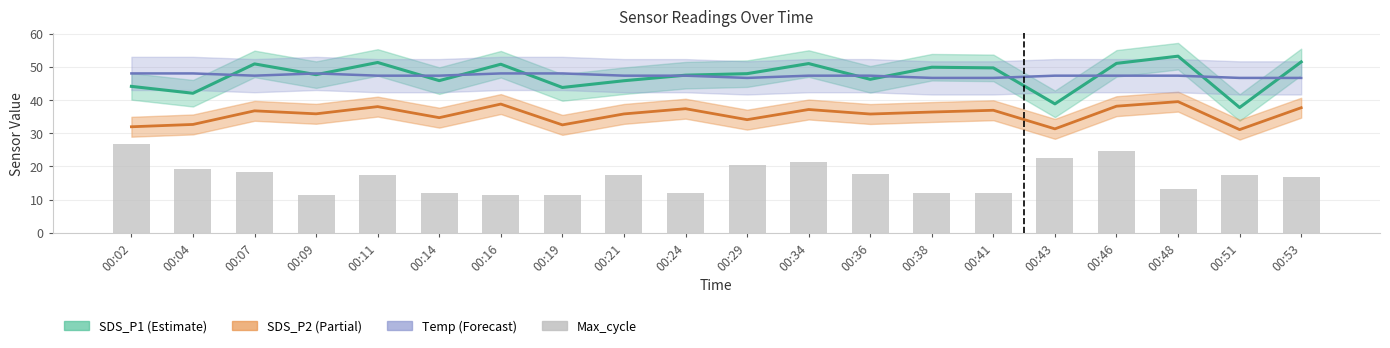

Is the value of SDS_P2 at 00:21 greater than the value of SDS_P1 at 00:09?

No